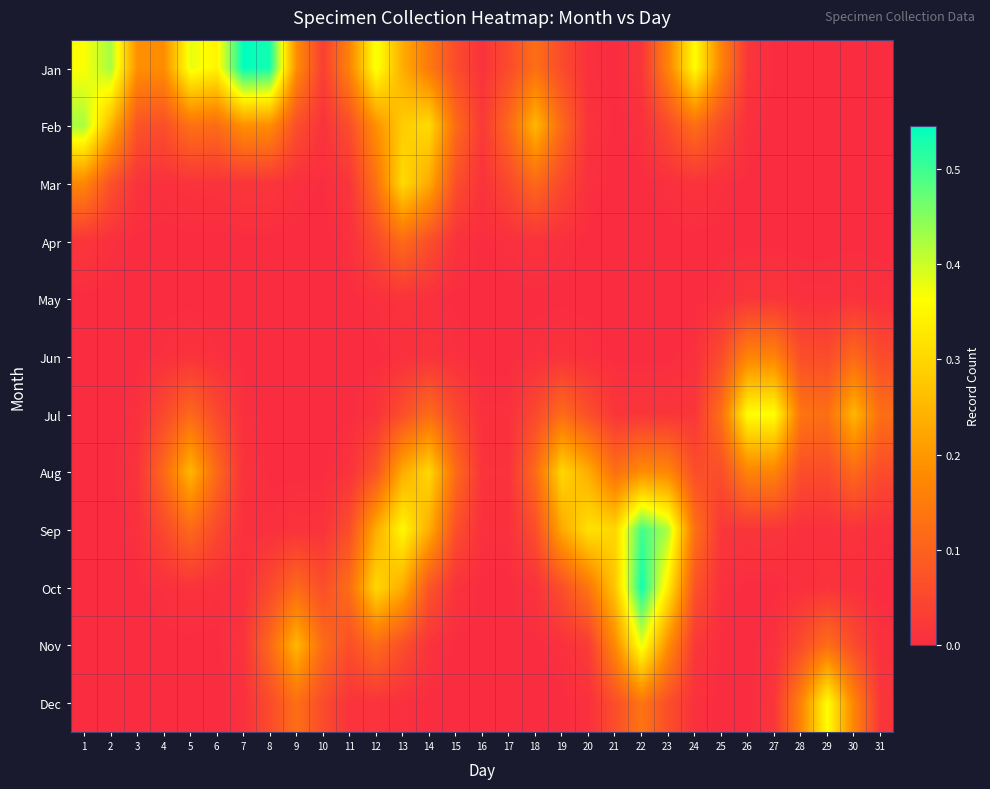

Reading left to right, transcribe all the data shown in this chart.

Jan: 1=0.4	2=0.4	3=0.2	4=0.2	5=0.4	6=0.3	7=0.5	8=0.5	9=0.2	10=0.0	11=0.2	12=0.4	13=0.2	14=0.1	15=0.1	16=0.0	17=0.1	18=0.1	19=0.1	20=0.0	21=0.0	22=0.0	23=0.2	24=0.4	25=0.2	26=0.0	27=0.0	28=0.0	29=0.0	30=0.0	31=0.0
Feb: 1=0.4	2=0.2	3=0.1	4=0.1	5=0.1	6=0.1	7=0.2	8=0.2	9=0.1	10=0.0	11=0.1	12=0.2	13=0.3	14=0.3	15=0.1	16=0.0	17=0.1	18=0.2	19=0.1	20=0.0	21=0.0	22=0.0	23=0.1	24=0.1	25=0.1	26=0.0	27=0.0	28=0.0	29=0.0	30=0.0	31=0.0
Mar: 1=0.2	2=0.1	3=0.0	4=0.0	5=0.0	6=0.0	7=0.0	8=0.0	9=0.0	10=0.0	11=0.0	12=0.1	13=0.3	14=0.2	15=0.1	16=0.0	17=0.1	18=0.1	19=0.1	20=0.0	21=0.0	22=0.0	23=0.0	24=0.0	25=0.0	26=0.0	27=0.0	28=0.0	29=0.0	30=0.0	31=0.0
Apr: 1=0.0	2=0.0	3=0.0	4=0.0	5=0.0	6=0.0	7=0.0	8=0.0	9=0.0	10=0.0	11=0.0	12=0.1	13=0.1	14=0.1	15=0.0	16=0.0	17=0.0	18=0.0	19=0.0	20=0.0	21=0.0	22=0.0	23=0.0	24=0.0	25=0.0	26=0.0	27=0.0	28=0.0	29=0.0	30=0.0	31=0.0
May: 1=0.0	2=0.0	3=0.0	4=0.0	5=0.0	6=0.0	7=0.0	8=0.0	9=0.0	10=0.0	11=0.0	12=0.0	13=0.0	14=0.0	15=0.0	16=0.0	17=0.0	18=0.0	19=0.0	20=0.0	21=0.0	22=0.0	23=0.0	24=0.0	25=0.0	26=0.0	27=0.0	28=0.0	29=0.0	30=0.0	31=0.0
Jun: 1=0.0	2=0.0	3=0.0	4=0.0	5=0.0	6=0.0	7=0.0	8=0.0	9=0.0	10=0.0	11=0.0	12=0.0	13=0.0	14=0.0	15=0.0	16=0.0	17=0.0	18=0.0	19=0.0	20=0.0	21=0.0	22=0.0	23=0.0	24=0.0	25=0.1	26=0.2	27=0.2	28=0.1	29=0.1	30=0.1	31=0.1
Jul: 1=0.0	2=0.0	3=0.0	4=0.1	5=0.1	6=0.1	7=0.0	8=0.0	9=0.0	10=0.0	11=0.0	12=0.0	13=0.1	14=0.1	15=0.1	16=0.0	17=0.0	18=0.1	19=0.1	20=0.1	21=0.0	22=0.0	23=0.0	24=0.0	25=0.1	26=0.4	27=0.4	28=0.1	29=0.1	30=0.2	31=0.1
Aug: 1=0.0	2=0.0	3=0.0	4=0.1	5=0.2	6=0.1	7=0.0	8=0.0	9=0.0	10=0.0	11=0.0	12=0.1	13=0.2	14=0.3	15=0.1	16=0.0	17=0.0	18=0.1	19=0.3	20=0.2	21=0.1	22=0.2	23=0.2	24=0.1	25=0.1	26=0.2	27=0.2	28=0.1	29=0.1	30=0.1	31=0.1
Sep: 1=0.0	2=0.0	3=0.0	4=0.1	5=0.1	6=0.1	7=0.0	8=0.0	9=0.0	10=0.0	11=0.1	12=0.2	13=0.4	14=0.2	15=0.1	16=0.0	17=0.0	18=0.1	19=0.2	20=0.3	21=0.3	22=0.5	23=0.4	24=0.1	25=0.0	26=0.0	27=0.0	28=0.0	29=0.0	30=0.0	31=0.0
Oct: 1=0.0	2=0.0	3=0.0	4=0.0	5=0.0	6=0.0	7=0.0	8=0.1	9=0.1	10=0.1	11=0.1	12=0.3	13=0.2	14=0.1	15=0.0	16=0.0	17=0.0	18=0.0	19=0.1	20=0.1	21=0.3	22=0.5	23=0.3	24=0.1	25=0.0	26=0.0	27=0.0	28=0.0	29=0.0	30=0.0	31=0.0
Nov: 1=0.0	2=0.0	3=0.0	4=0.0	5=0.0	6=0.0	7=0.0	8=0.1	9=0.2	10=0.1	11=0.1	12=0.1	13=0.1	14=0.0	15=0.0	16=0.0	17=0.0	18=0.0	19=0.0	20=0.0	21=0.2	22=0.4	23=0.2	24=0.0	25=0.0	26=0.0	27=0.0	28=0.1	29=0.1	30=0.1	31=0.0
Dec: 1=0.0	2=0.0	3=0.0	4=0.0	5=0.0	6=0.0	7=0.0	8=0.1	9=0.1	10=0.1	11=0.0	12=0.0	13=0.0	14=0.0	15=0.0	16=0.0	17=0.0	18=0.0	19=0.0	20=0.0	21=0.1	22=0.1	23=0.1	24=0.0	25=0.0	26=0.0	27=0.0	28=0.2	29=0.4	30=0.2	31=0.0